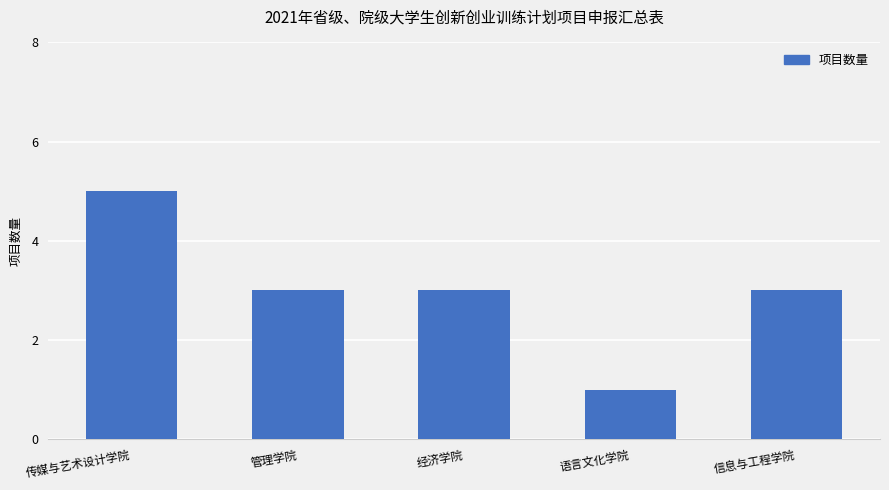

What is the label of the 5th bar from the right?

传媒与艺术设计学院